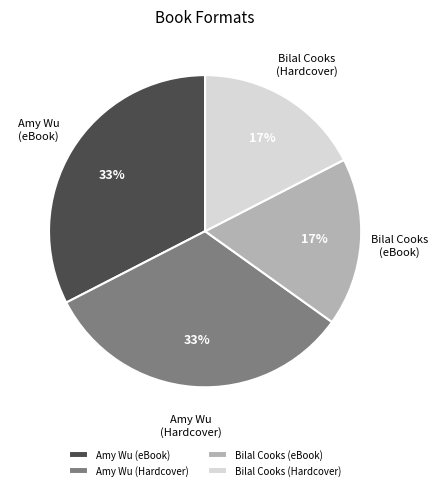

Between Amy Wu (eBook) and Bilal Cooks (Hardcover), which is larger?

Amy Wu (eBook)